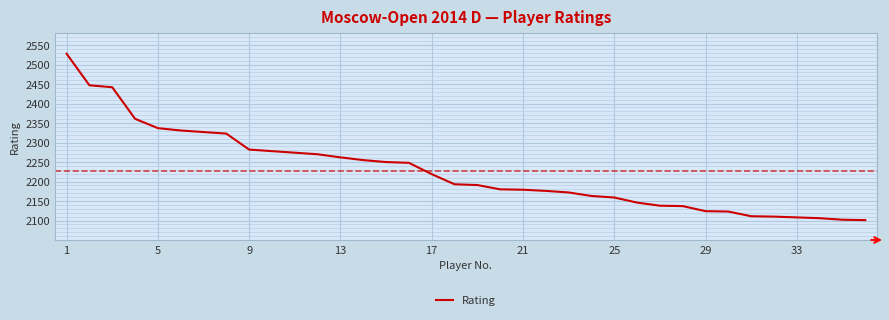

What is the maximum value shown in the chart?

2528